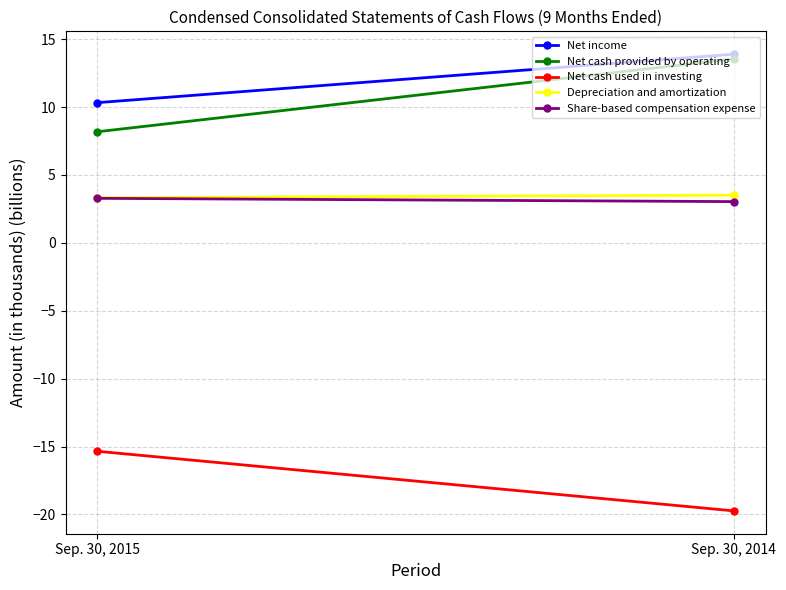

What is the highest value of the Depreciation and amortization series?

3.5